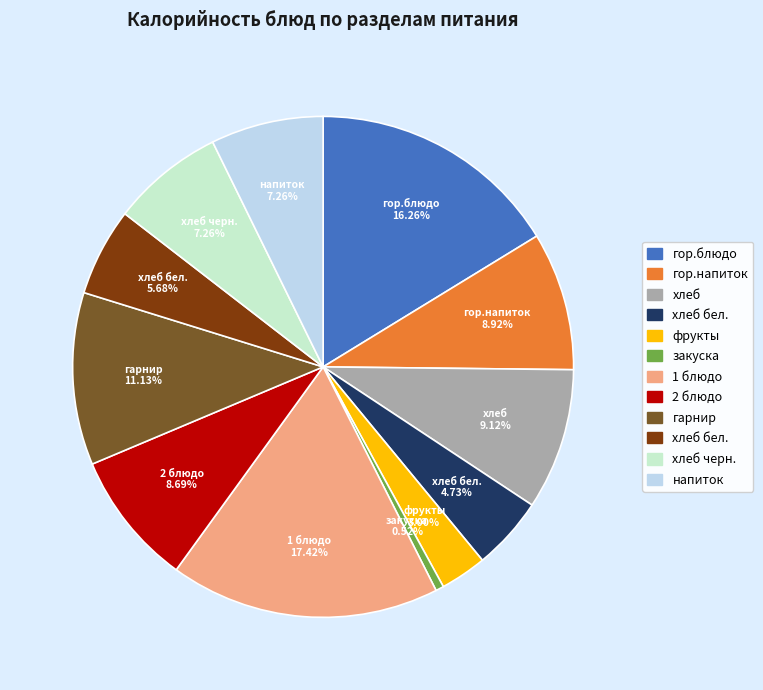

Is there a majority slice in this chart?

No